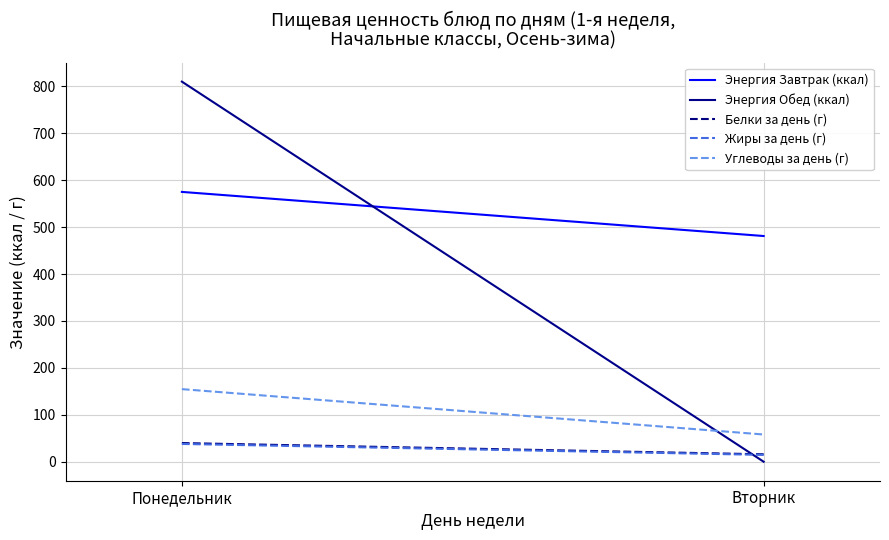

Where is Углеводы за день (г) nearest to the value 106?

Вторник